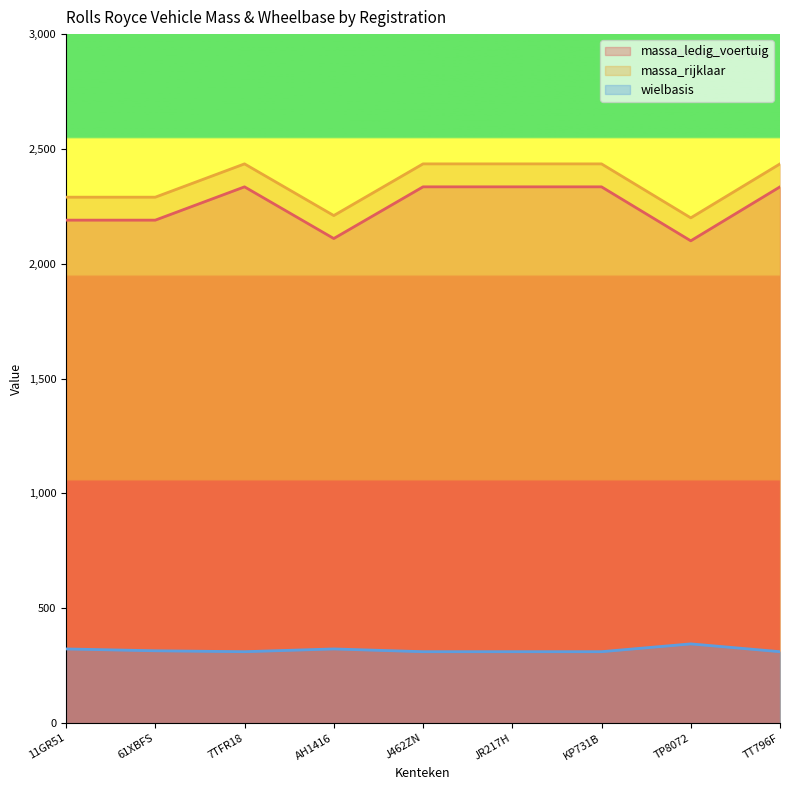

What is the greatest value displayed?

2435